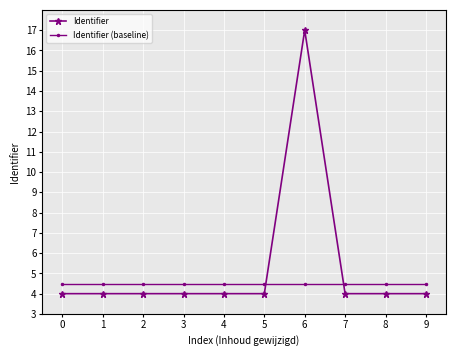

Rank the series by their average value, from lowest to highest.

Identifier (baseline), Identifier